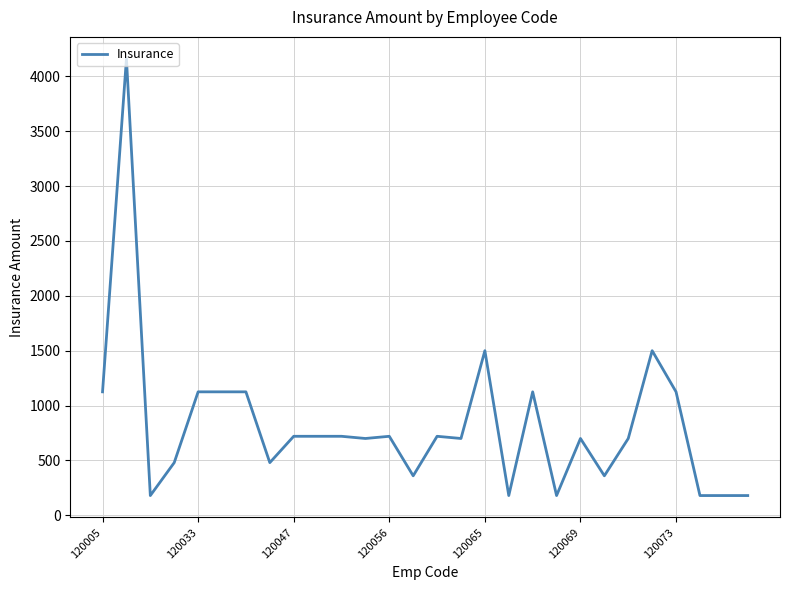

What is the minimum value shown in the chart?

180